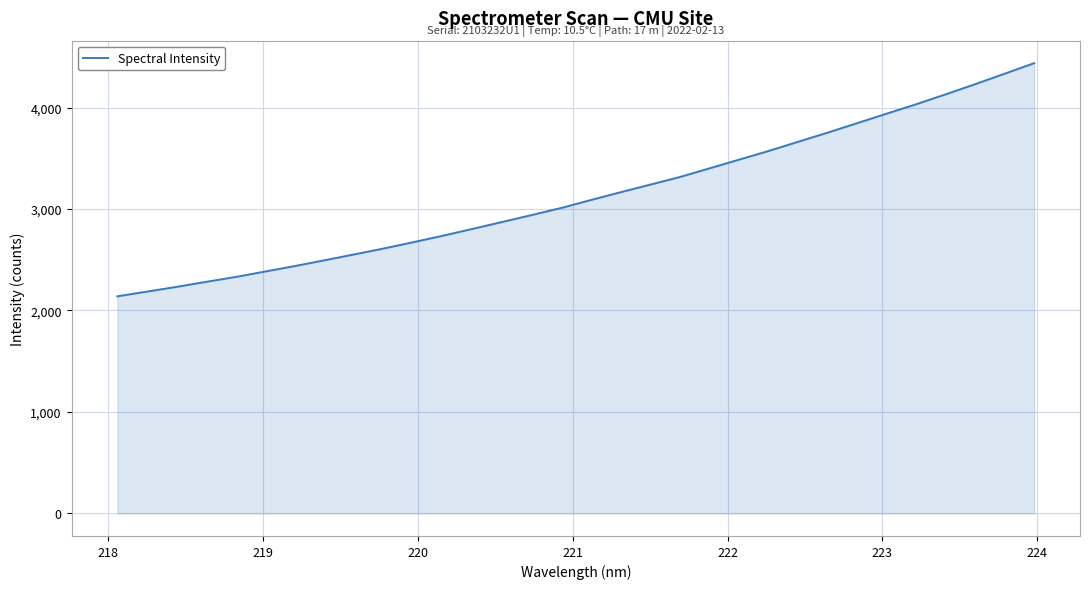

What is the difference between the maximum and minimum values?

2297.5